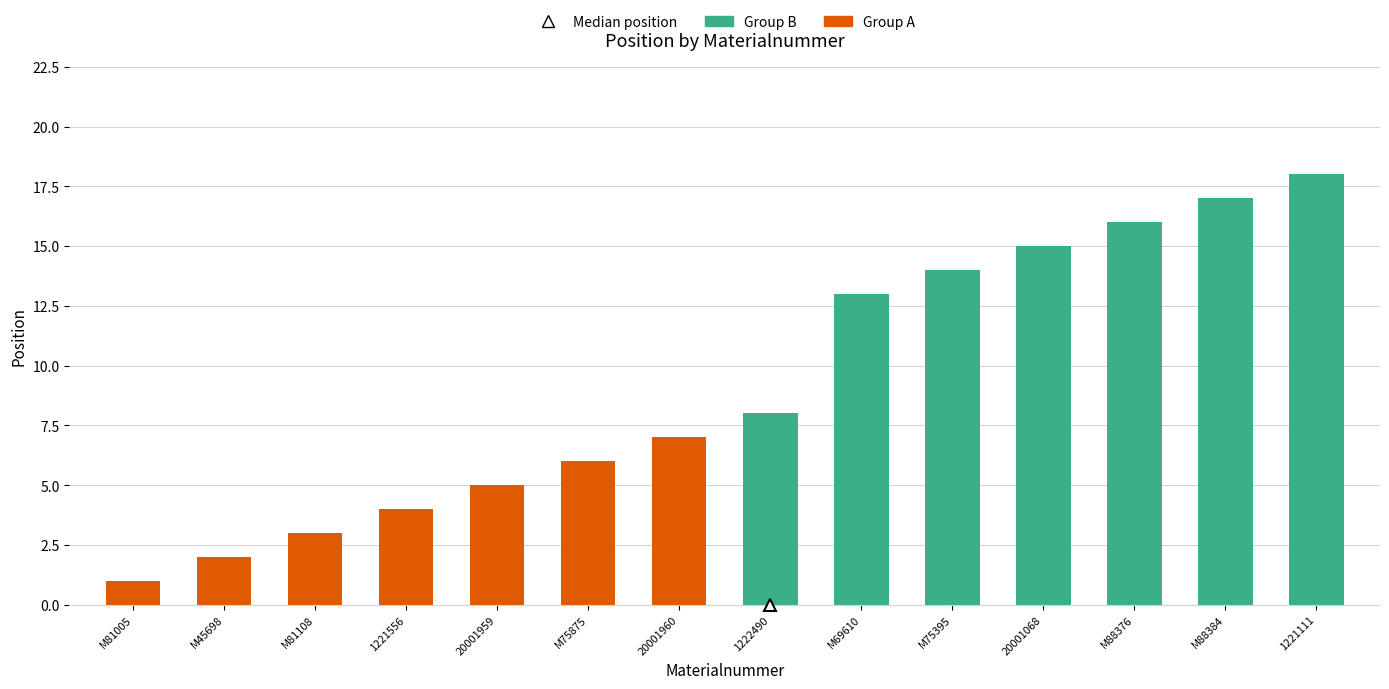

At which category is the sum across all series the highest?

1221111